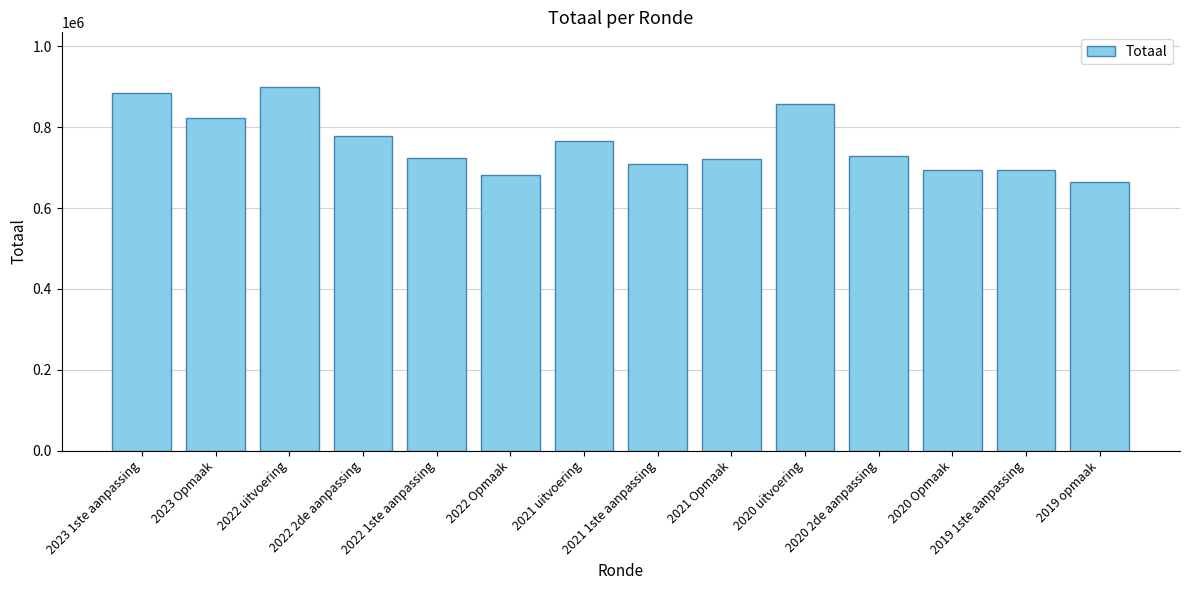

Between 2019 opmaak and 2023 1ste aanpassing, which is larger?

2023 1ste aanpassing